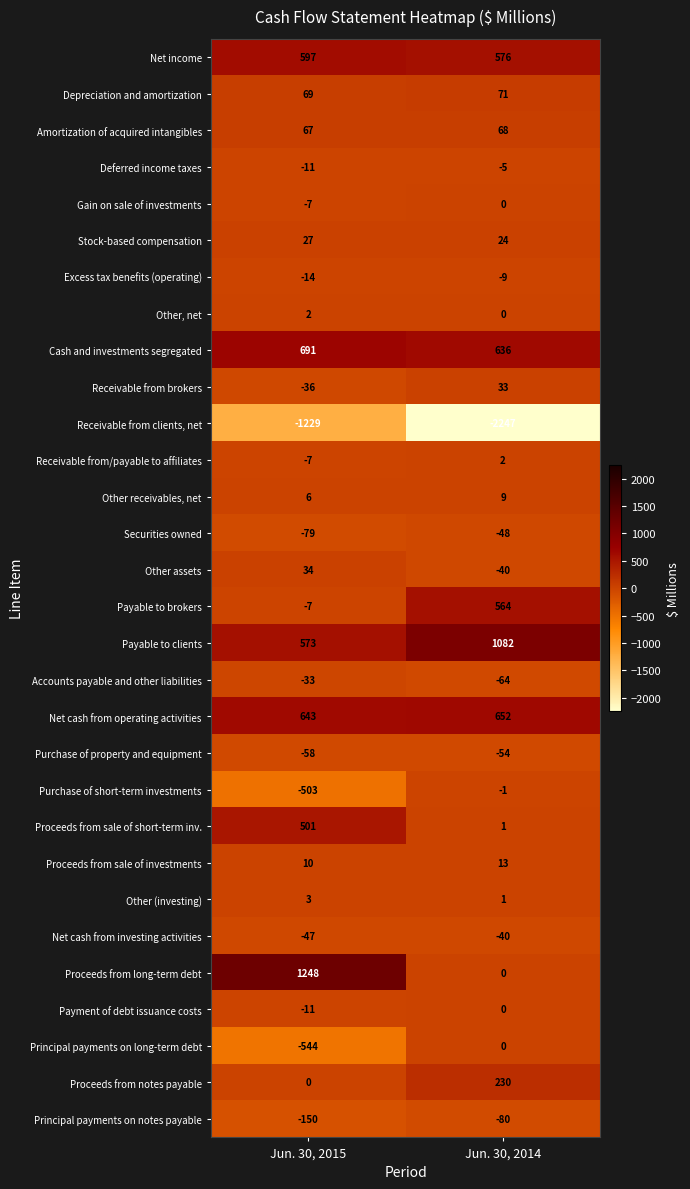

Between Jun. 30, 2015 and Jun. 30, 2014, which series saw the biggest shift?

Proceeds from long-term debt